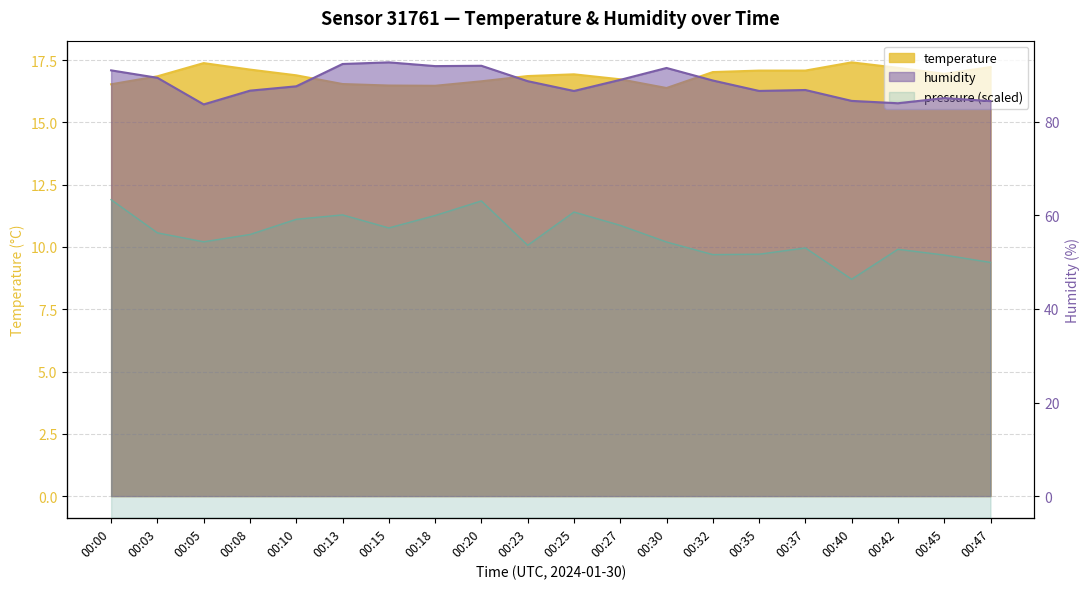

The humidity series shows 89.0 at 00:27. True or false?

True